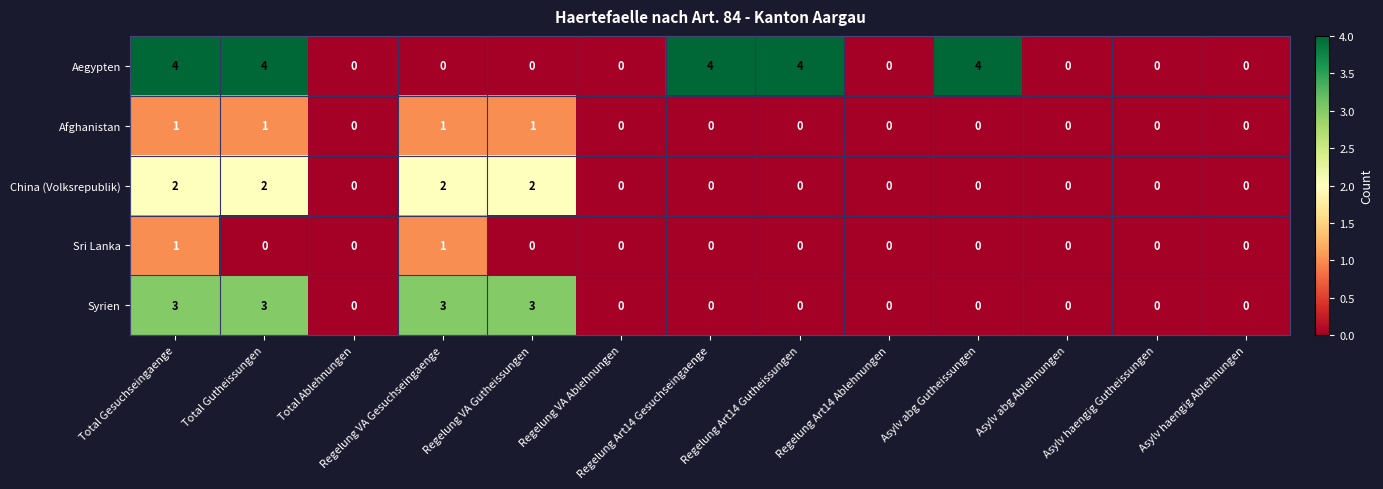

The value of China (Volksrepublik) at Regelung Art14 Gesuchseingaenge is 0. True or false?

True